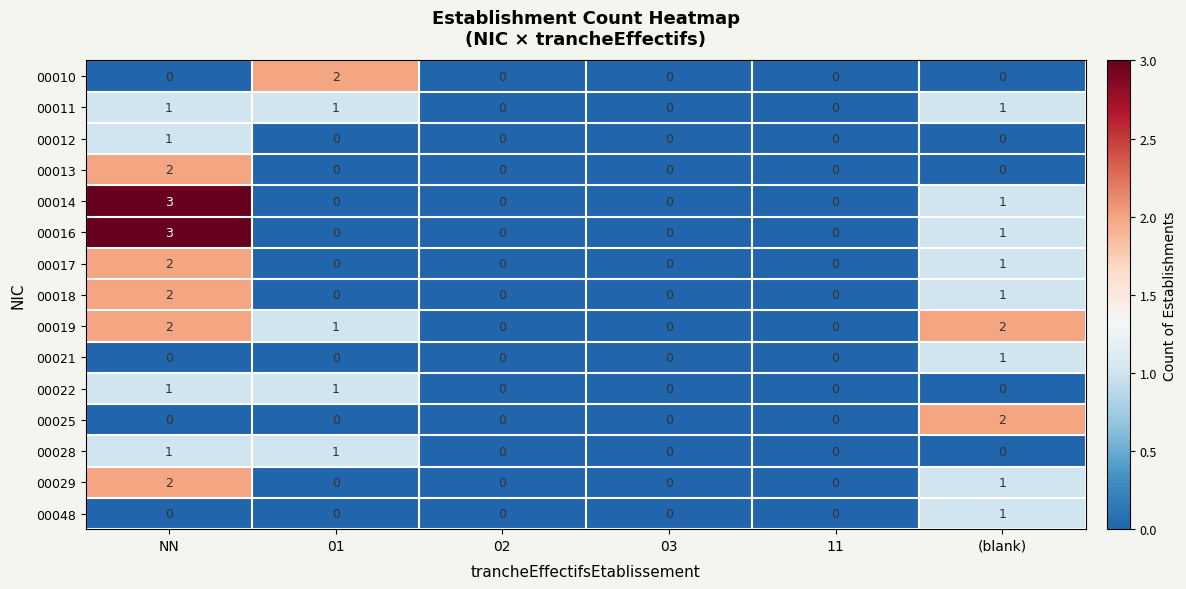

What is the spread (max minus min) of values at NN?

3